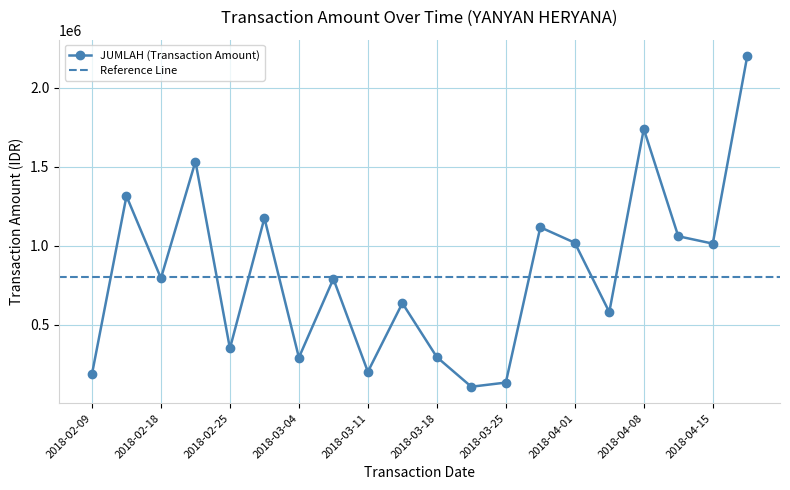

What is the label of the 16th point from the left?

2018-04-05